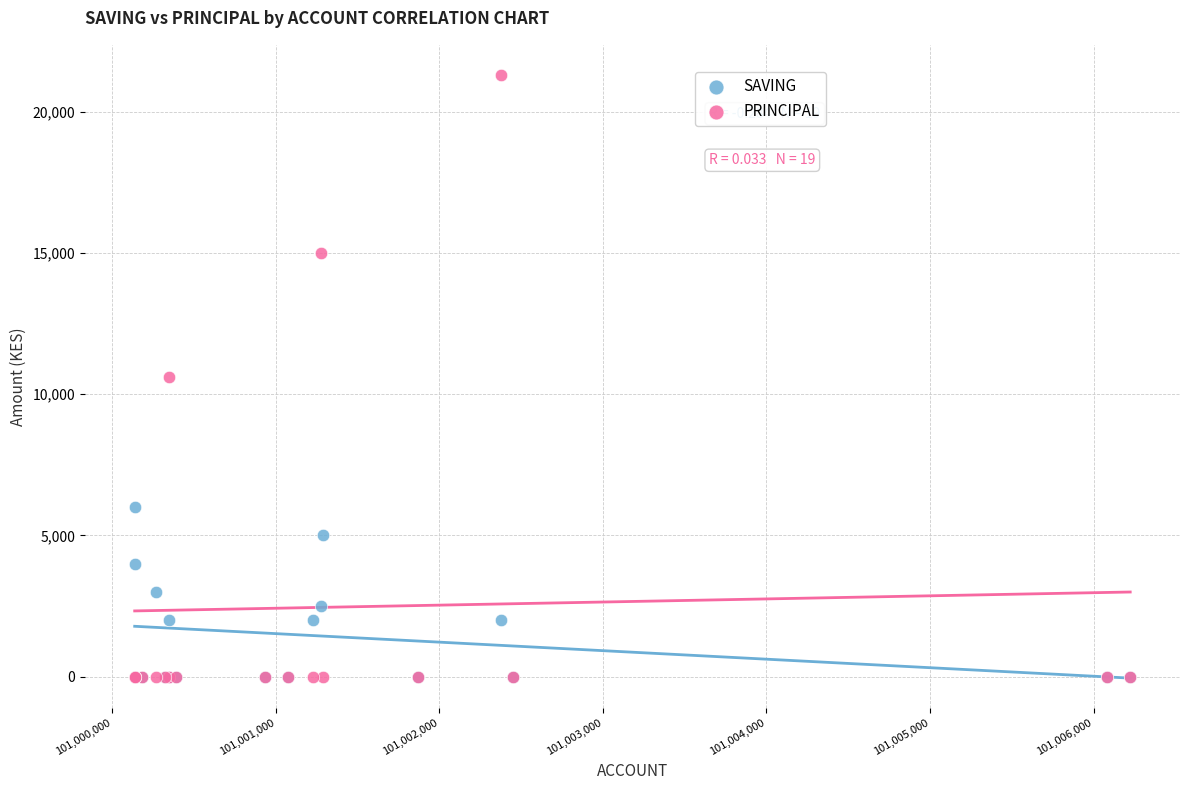

What are all the series names shown in the legend?

SAVING, PRINCIPAL